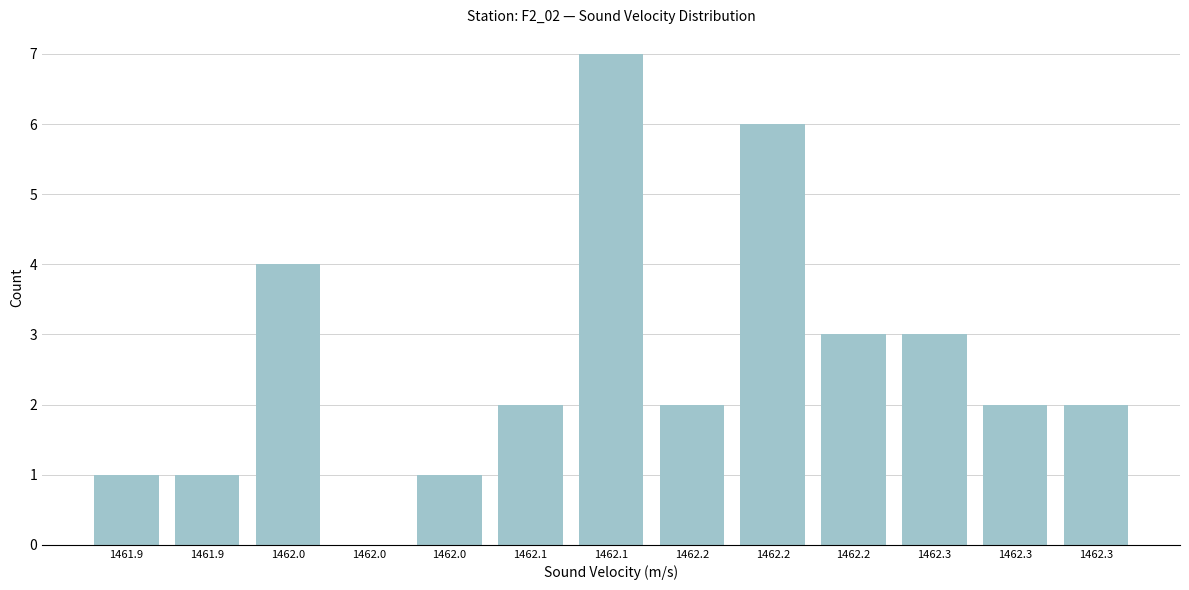

How many categories are shown in the chart?

13